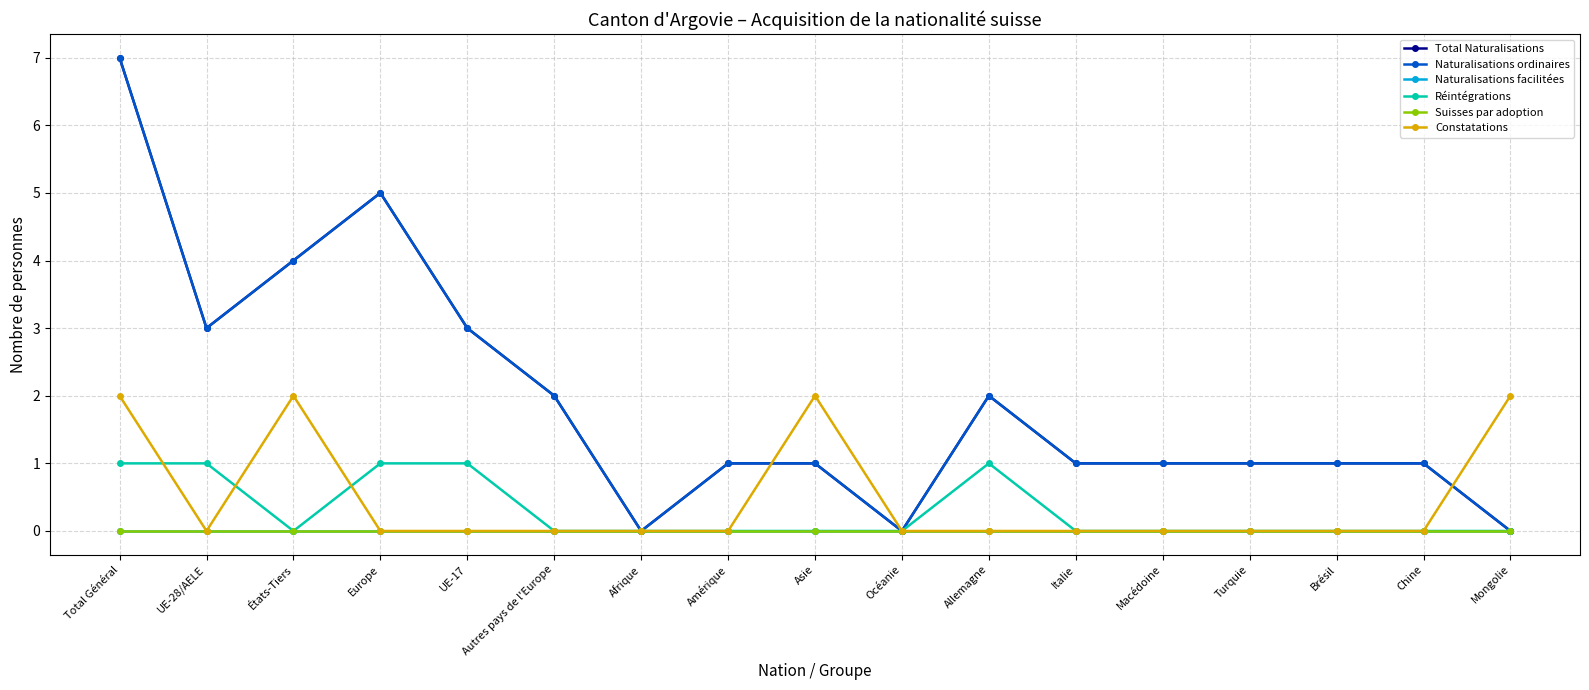

Does the chart have visible grid lines?

Yes